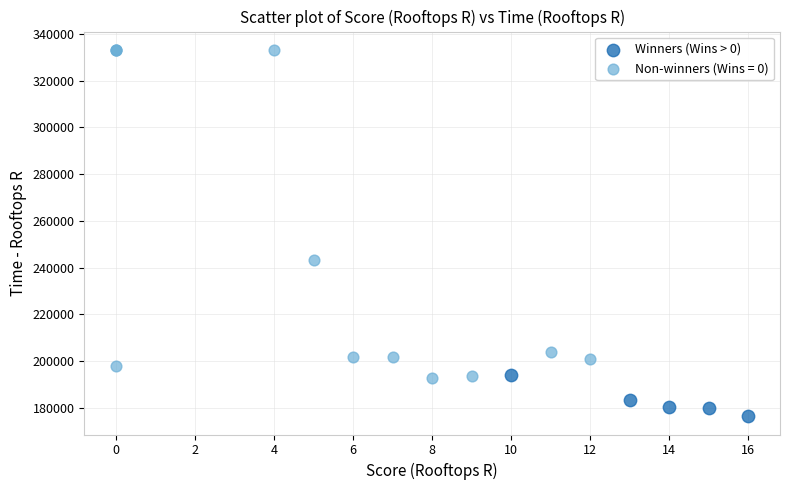

Which series contains the highest Y value?

Non-winners (Wins = 0)